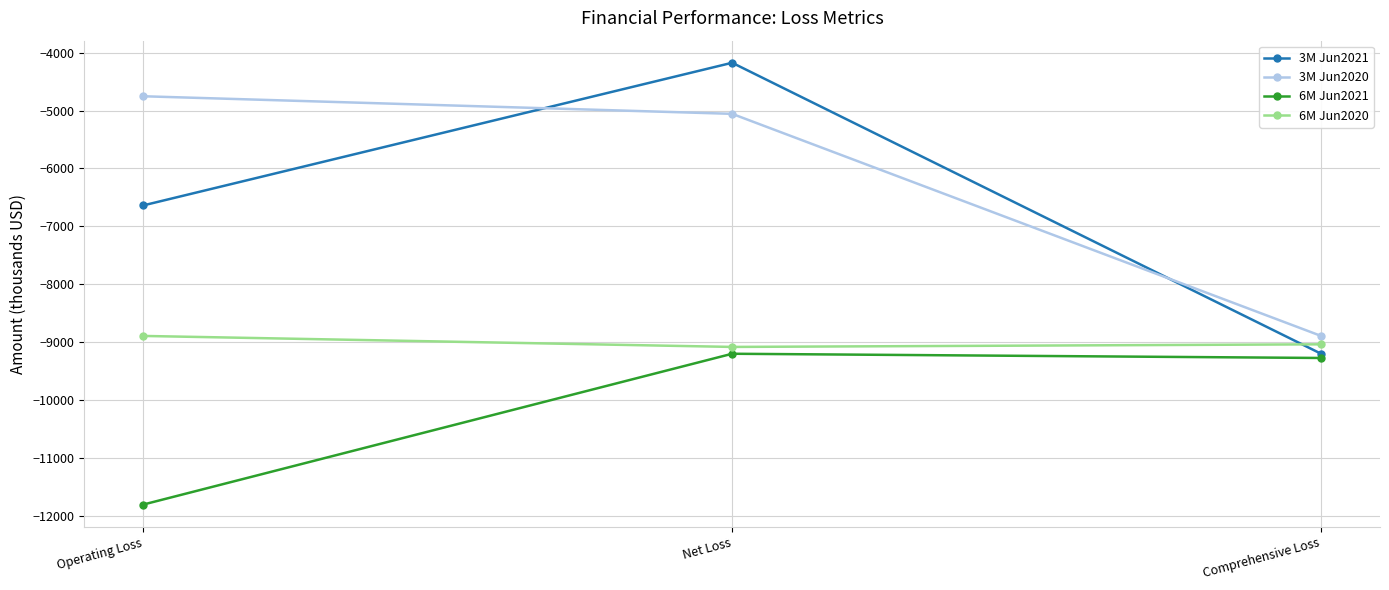

What is the difference between the maximum and minimum values in the 3M Jun2021 series?

5030